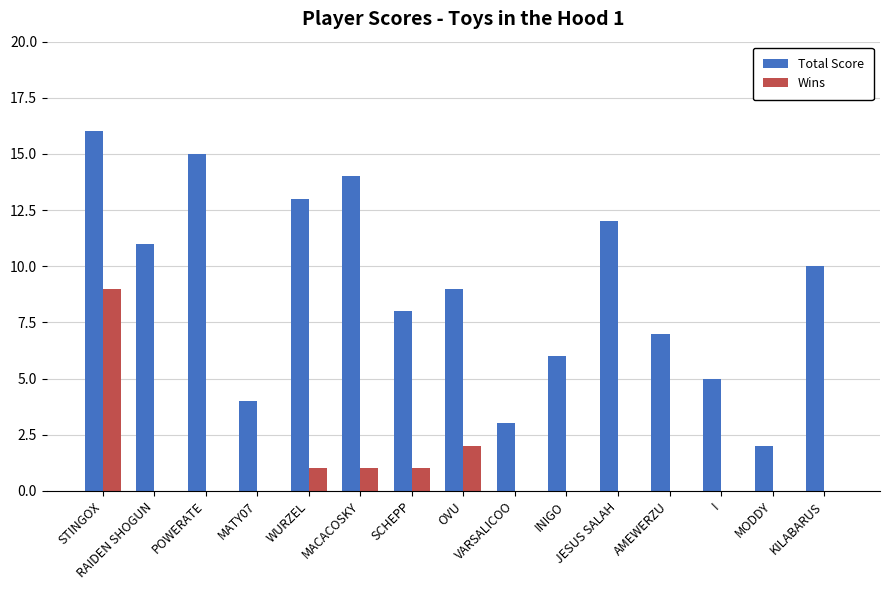

Are the bars grouped side by side (vs. stacked)?

Yes